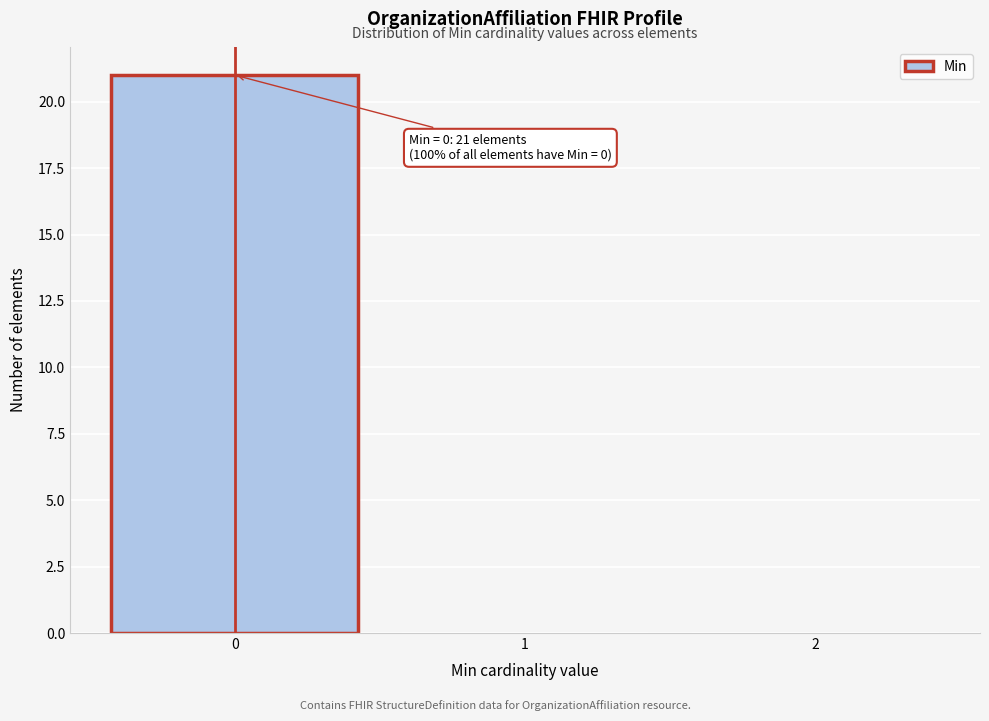

Over which range of the x-axis is the bar tallest?

-0.5 to 0.5